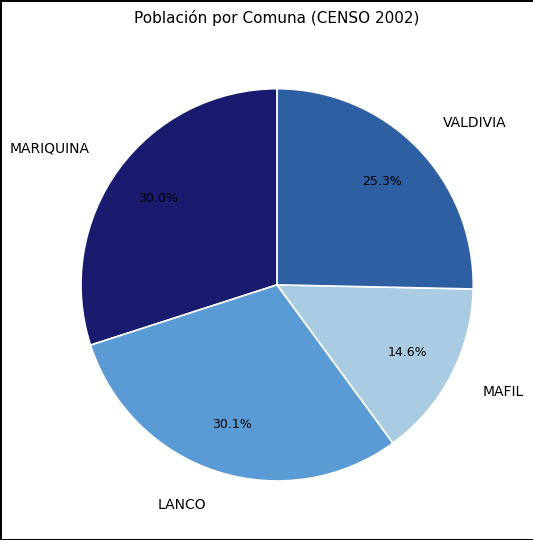

How many slices are in this pie chart?

4